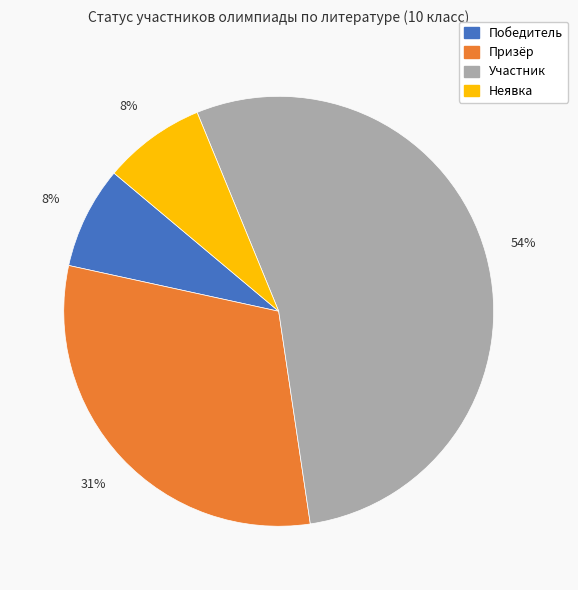

True or false: Призёр accounts for 31% of the total.

True